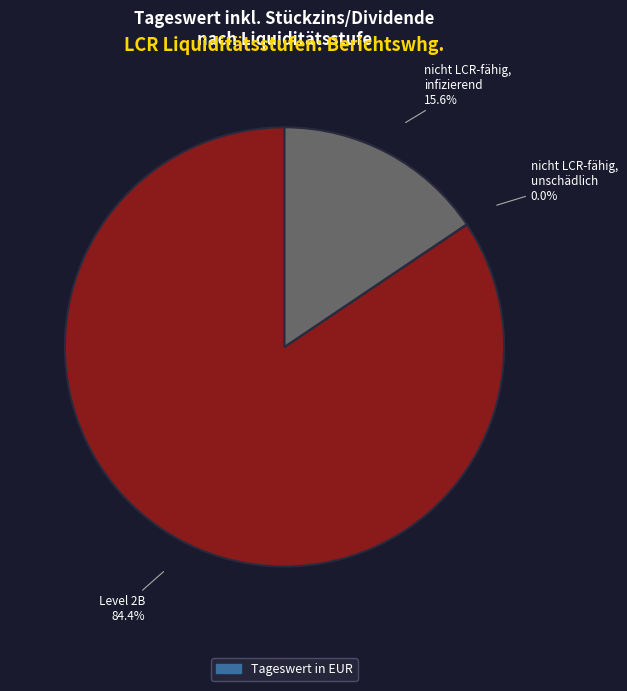

Does any single category account for the majority?

Yes